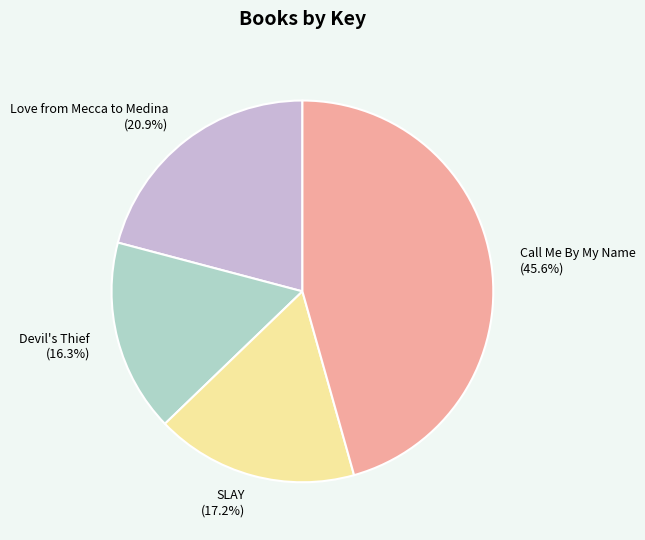

How many segments does this pie chart have?

4